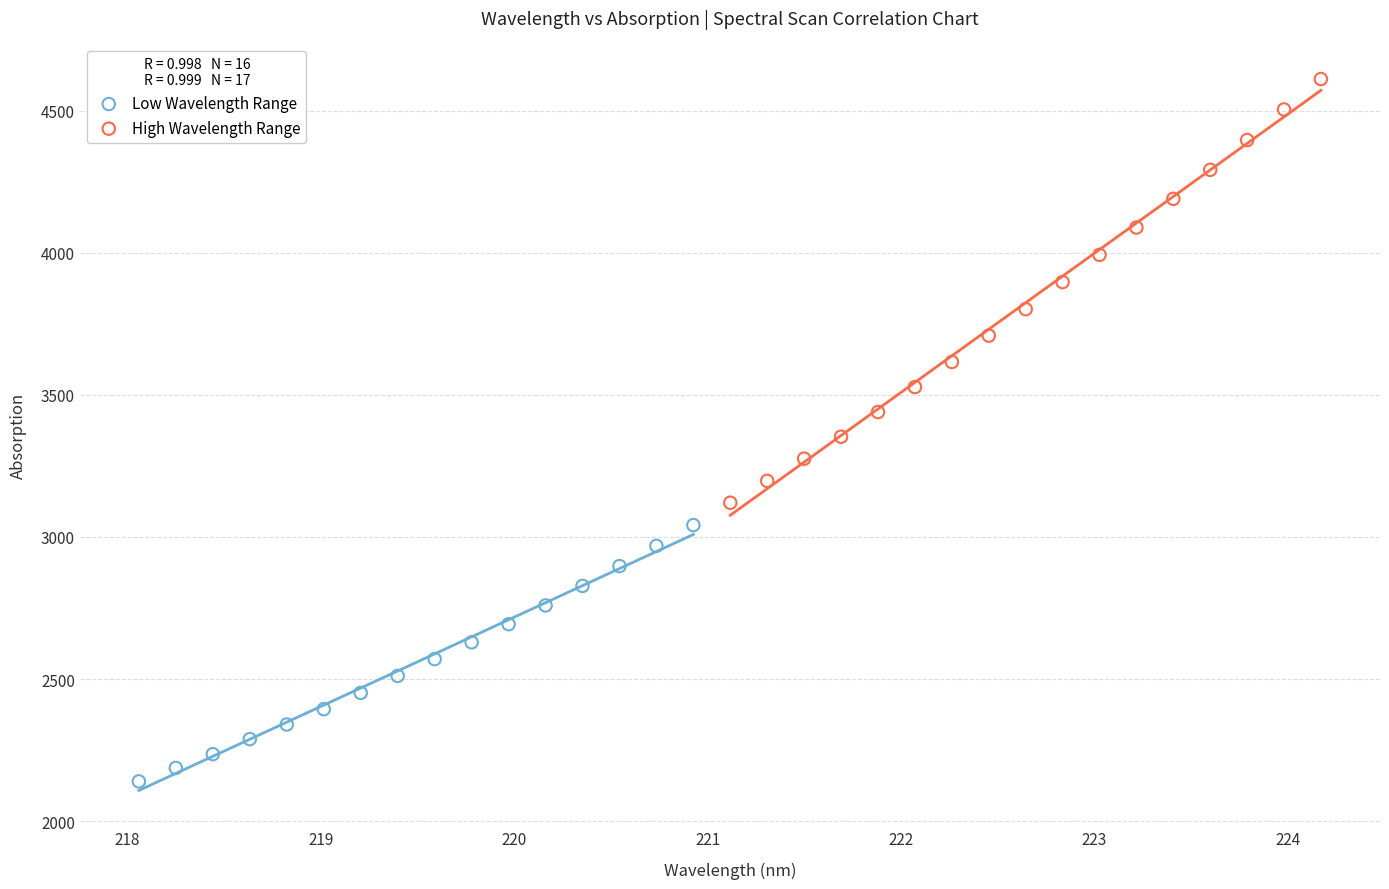

Which series contains the lowest Y value?

Low Wavelength Range